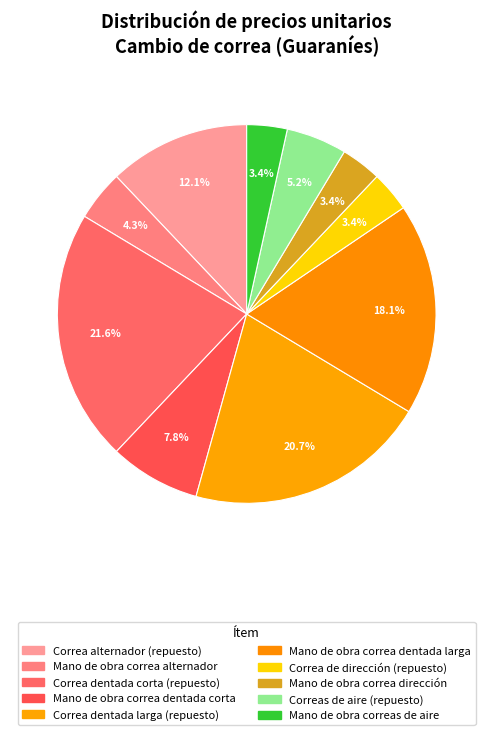

What is the ratio of the value at Correa dentada larga (repuesto) to the value at Correas de aire (repuesto)?

4.0